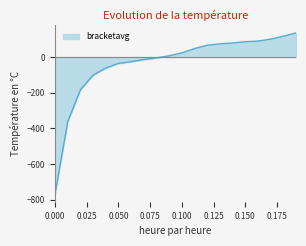

What is the label of the 12th point from the right?

0.08